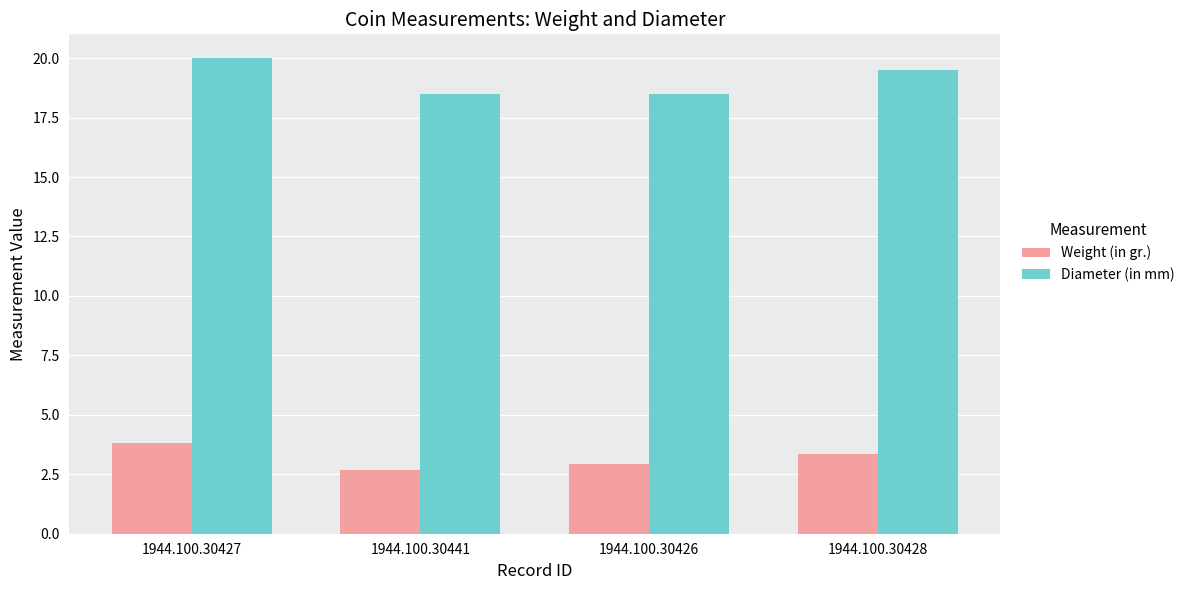

What is the value of the Weight (in gr.) bar at the 2nd from the left?

2.7